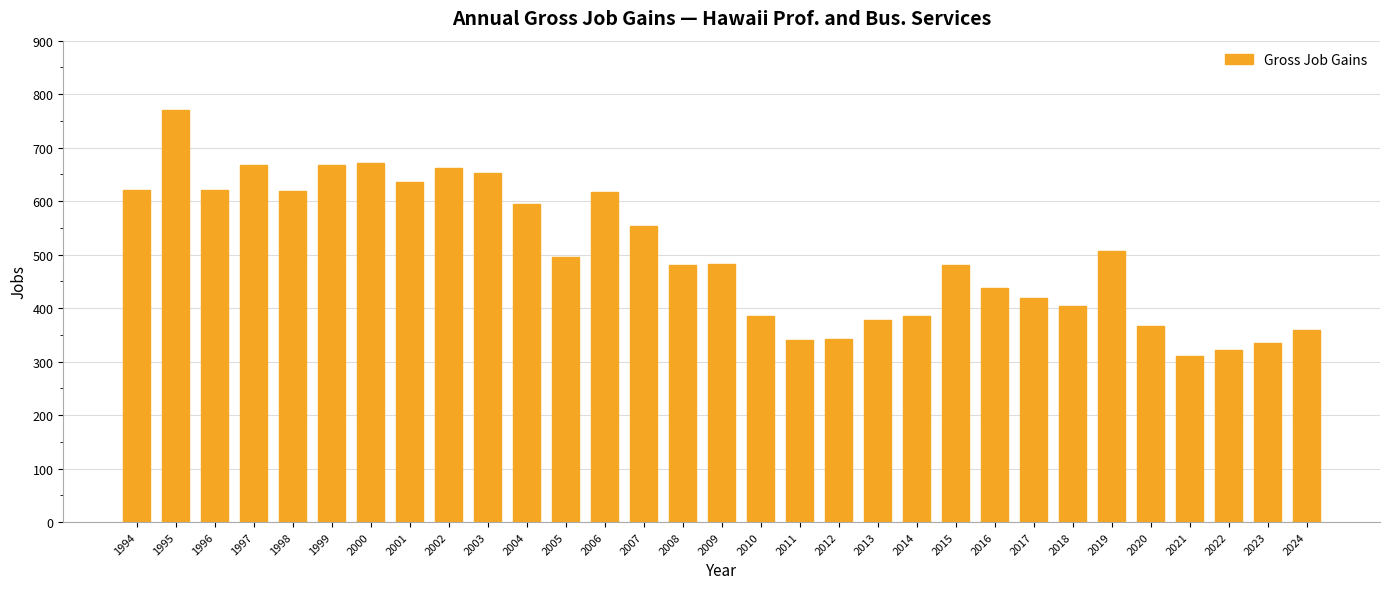

True or false: the data shows 367 at 2020.

True